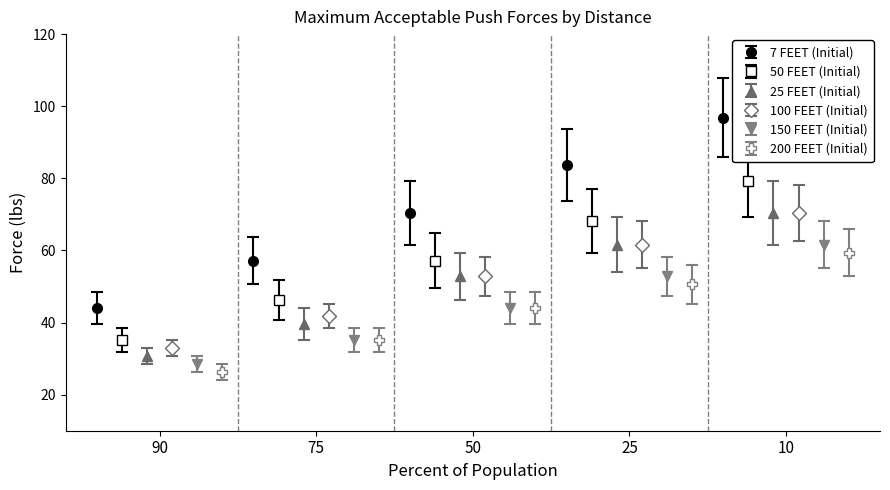

How many values in the 150 FEET (Initial) series exceed 44?

2